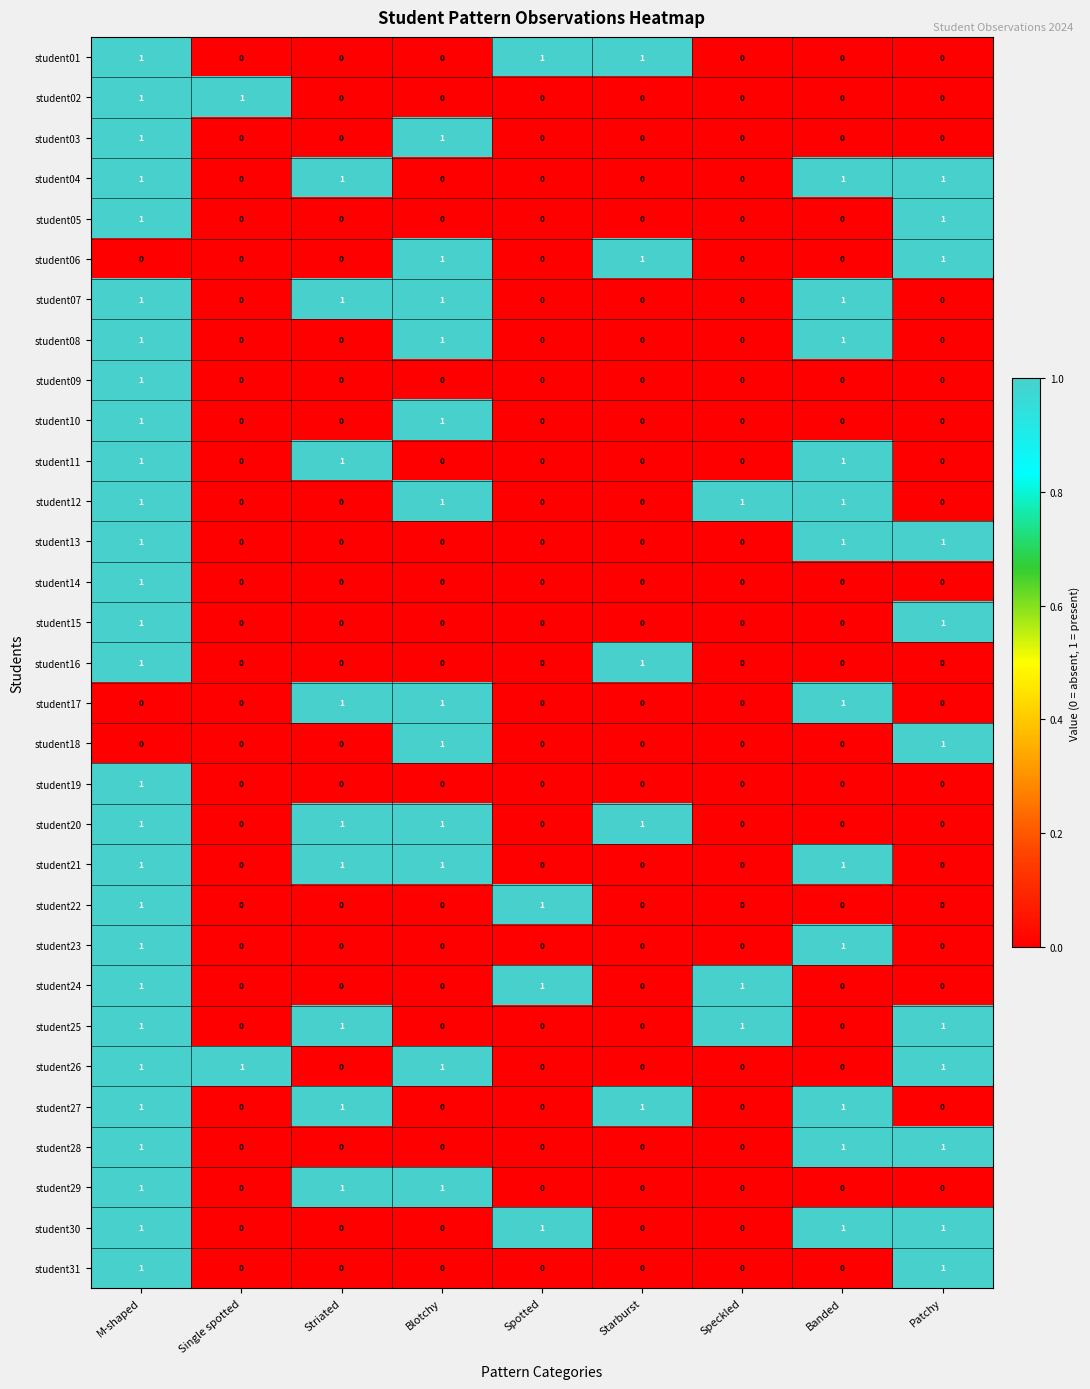

Is it true that student07 equals 1 at Starburst?

False